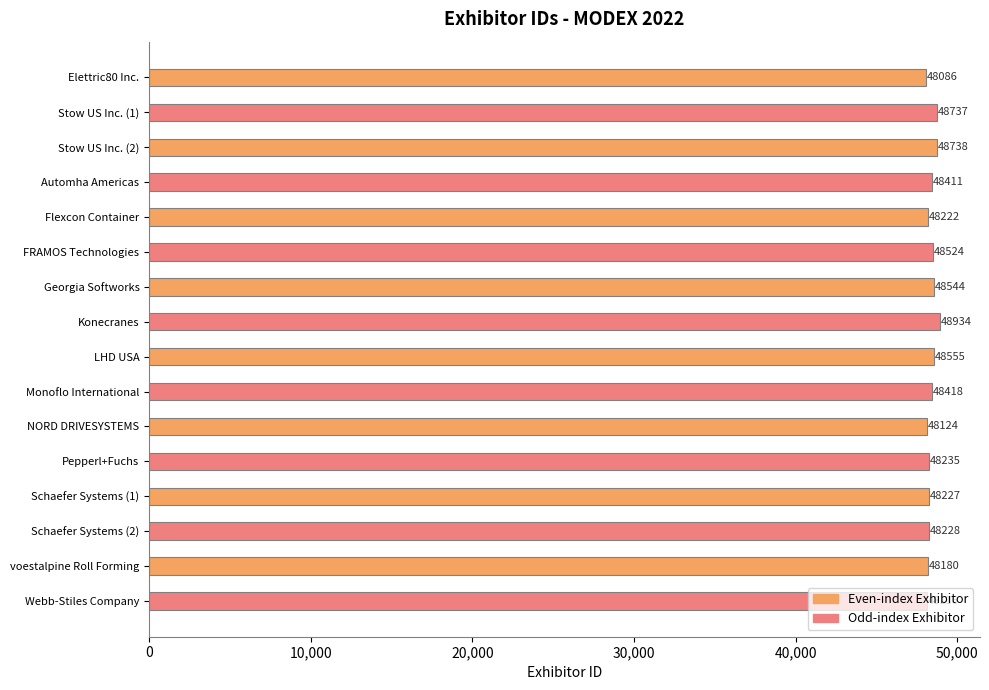

What is the difference between the maximum and minimum values?

848